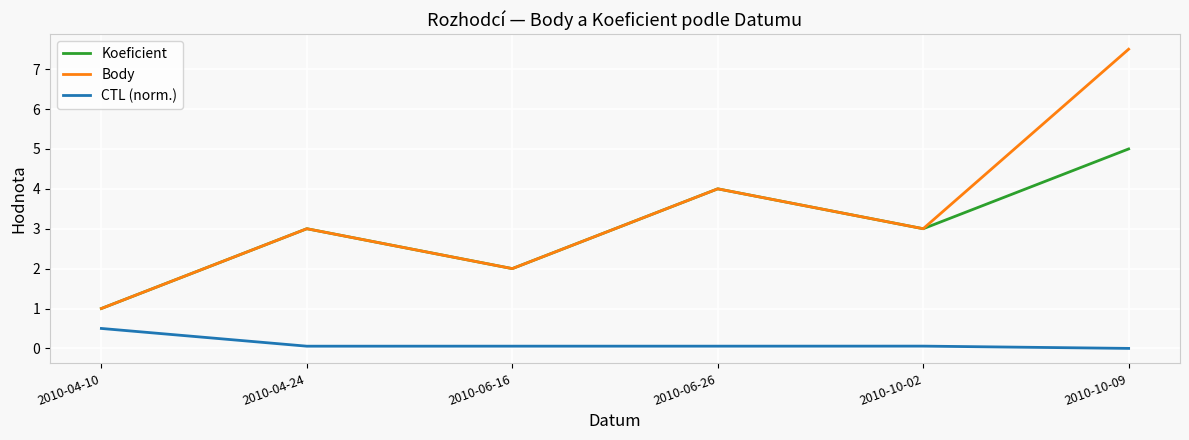

Which category has the highest value across all series?

2010-10-09